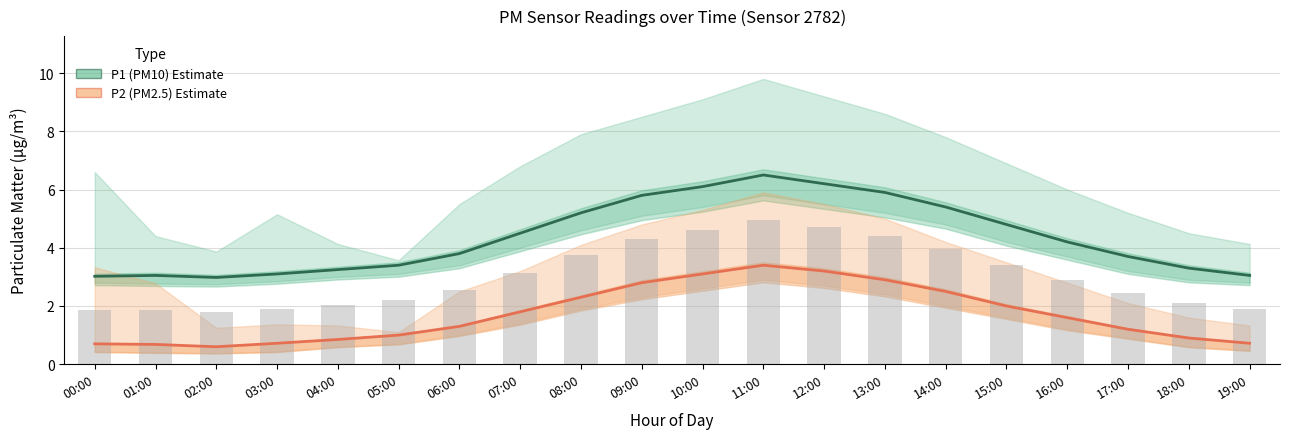

At how many categories does at least one series exceed 5?

7